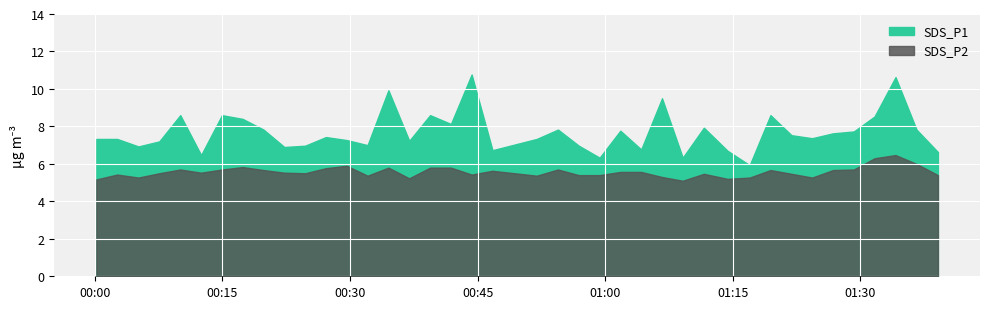

How many lines are shown in the chart?

2